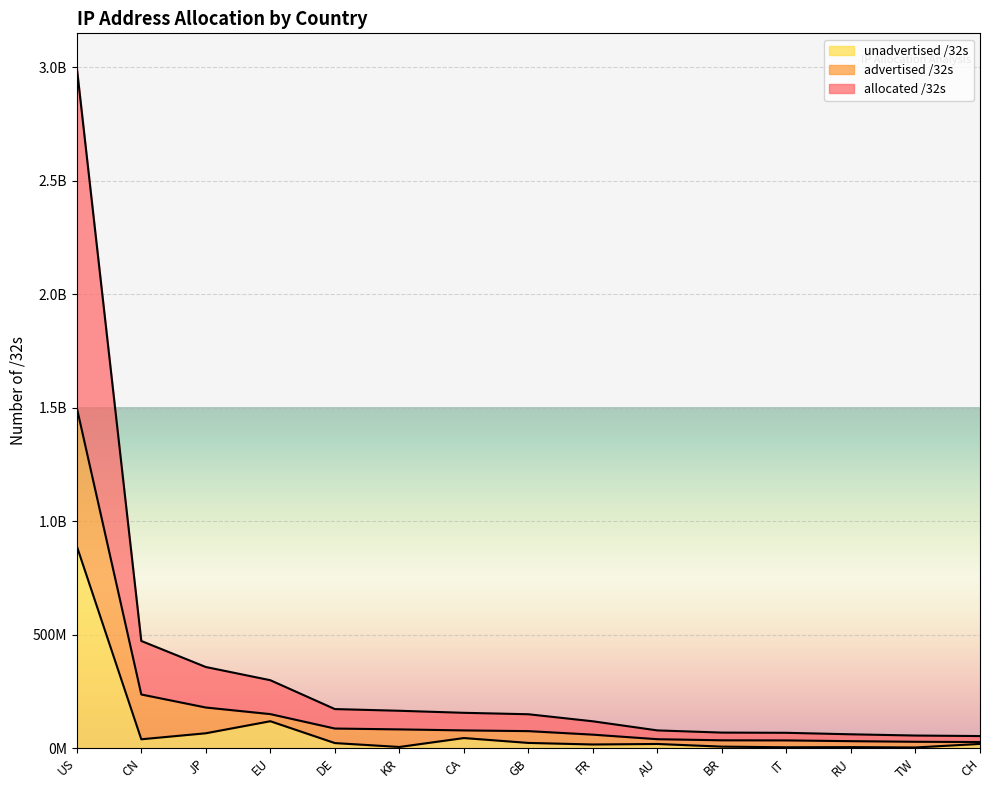

At which category is the sum across all series the highest?

US